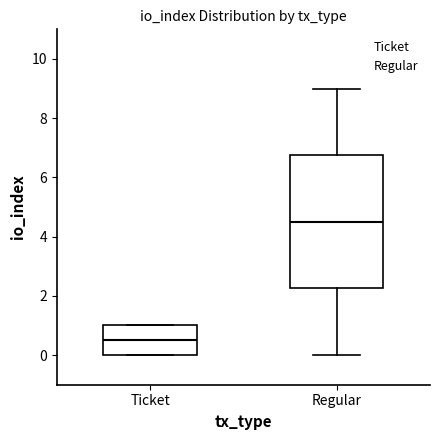

Reading left to right, read every box against the y-axis: the position of its median line, the range the box covers, and the ends of its whiskers. The values are not printed on the chart, so give them approximately, as read against the axis.

Ticket: median 0.6, box 0.0 to 1.0, whiskers 0.0 to 1.0
Regular: median 4.6, box 2.2 to 6.8, whiskers 0.0 to 9.0